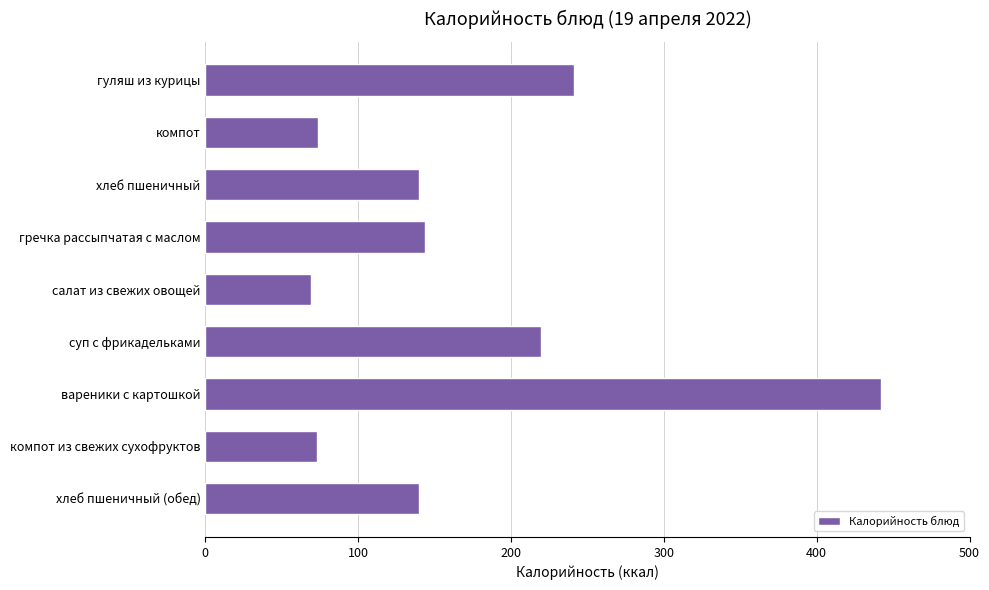

Which label corresponds to the largest value in the chart?

вареники с картошкой